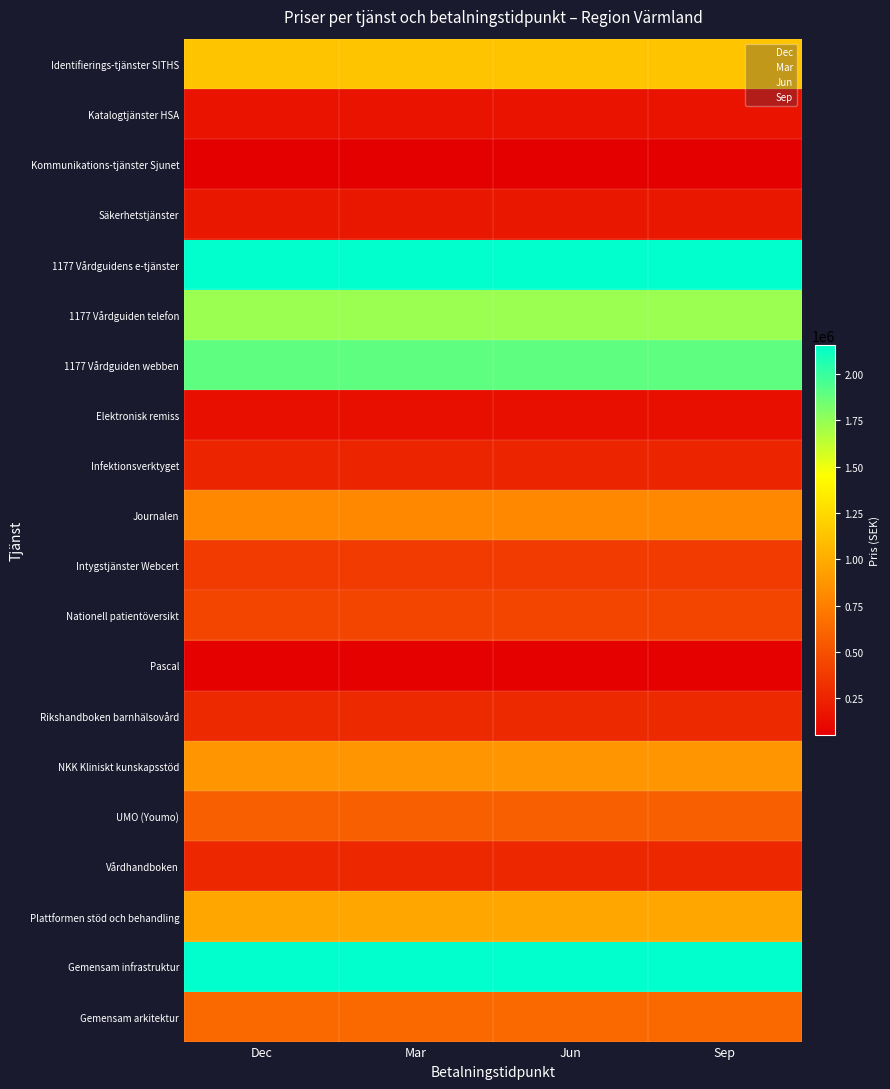

Rank the series at Jun from highest to lowest value.

Gemensam infrastruktur, 1177 Vårdguidens e-tjänster, 1177 Vårdguiden webben, 1177 Vårdguiden telefon, Identifierings-tjänster SITHS, Plattformen stöd och behandling, NKK Kliniskt kunskapsstöd, Journalen, Gemensam arkitektur, UMO (Youmo), Nationell patientöversikt, Intygstjänster Webcert, Rikshandboken barnhälsovård, Vårdhandboken, Infektionsverktyget, Säkerhetstjänster, Katalogtjänster HSA, Elektronisk remiss, Pascal, Kommunikations-tjänster Sjunet